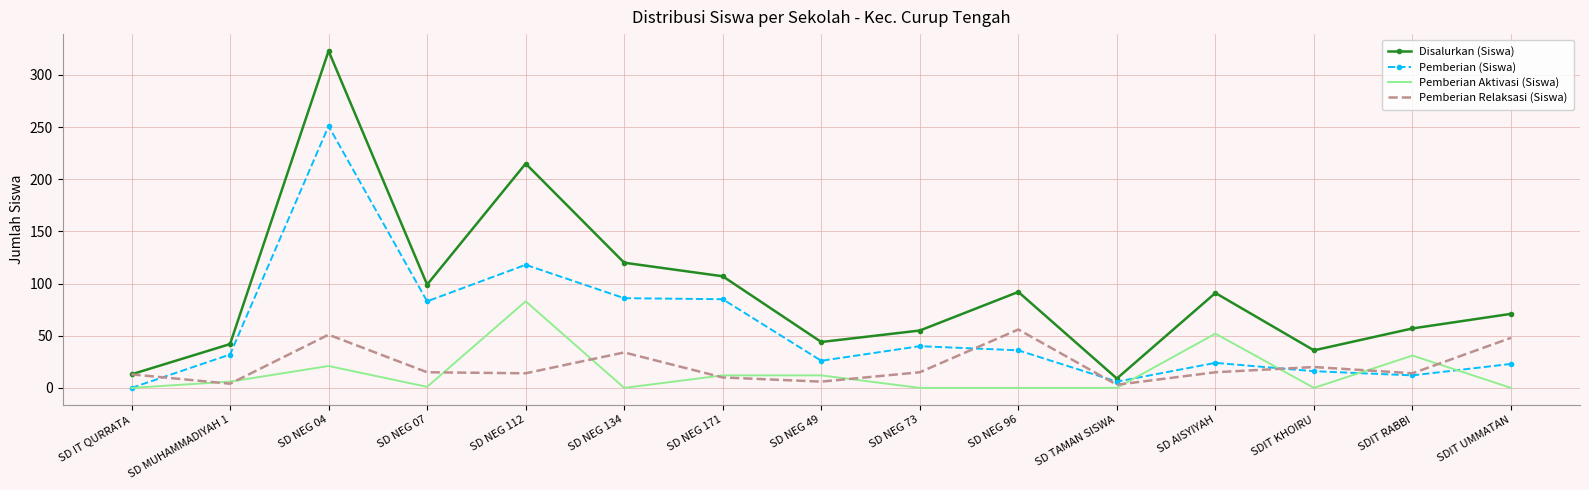

Count the number of data series in this chart.

4